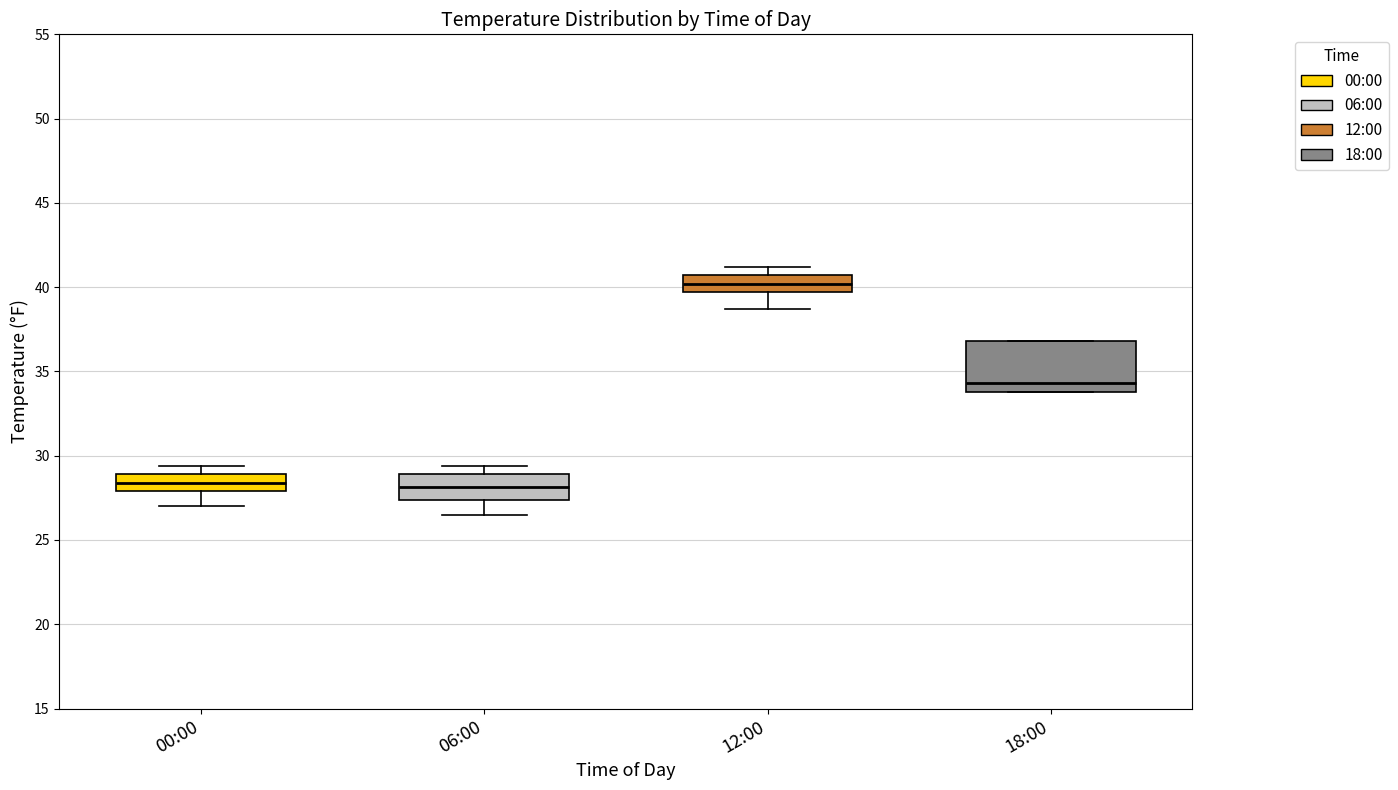

Reading left to right, read every box against the y-axis: the position of its median line, the range the box covers, and the ends of its whiskers. The values are not printed on the chart, so give them approximately, as read against the axis.

00:00: median 28.5, box 28.0 to 29.0, whiskers 27.0 to 29.5
06:00: median 28.0, box 27.5 to 29.0, whiskers 26.5 to 29.5
12:00: median 40.0, box 39.5 to 40.5, whiskers 38.5 to 41.0
18:00: median 34.5, box 34.0 to 37.0, whiskers 34.0 to 37.0